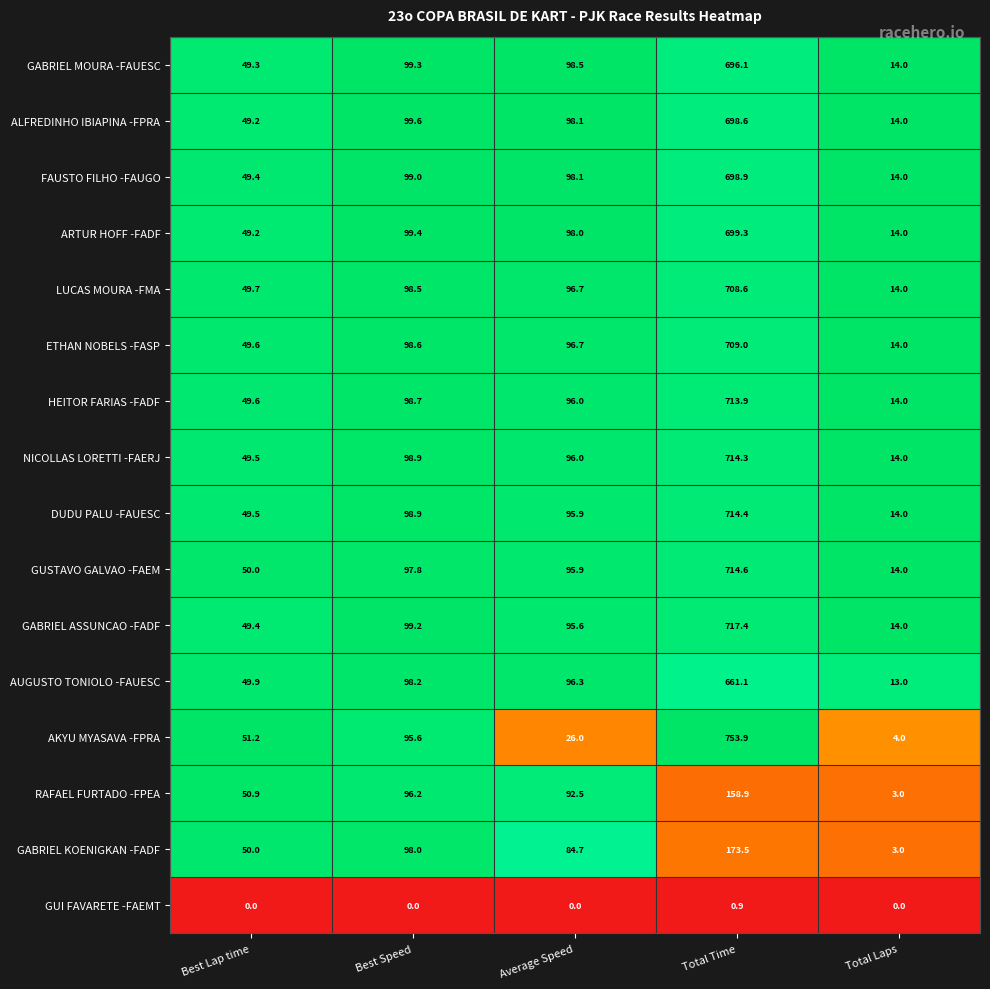

Rank the series by their maximum value, from highest to lowest.

AKYU MYASAVA -FPRA, GABRIEL ASSUNCAO -FADF, GUSTAVO GALVAO -FAEM, DUDU PALU -FAUESC, NICOLLAS LORETTI -FAERJ, HEITOR FARIAS -FADF, ETHAN NOBELS -FASP, LUCAS MOURA -FMA, ARTUR HOFF -FADF, FAUSTO FILHO -FAUGO, ALFREDINHO IBIAPINA -FPRA, GABRIEL MOURA -FAUESC, AUGUSTO TONIOLO -FAUESC, GABRIEL KOENIGKAN -FADF, RAFAEL FURTADO -FPEA, GUI FAVARETE -FAEMT